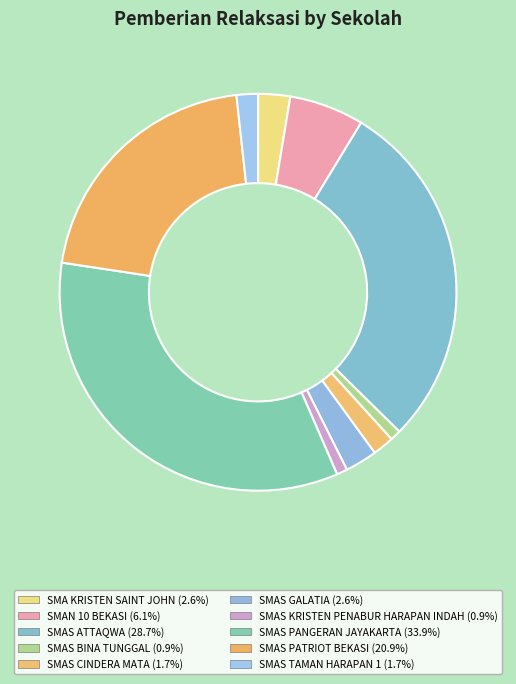

Does any single category account for the majority?

No